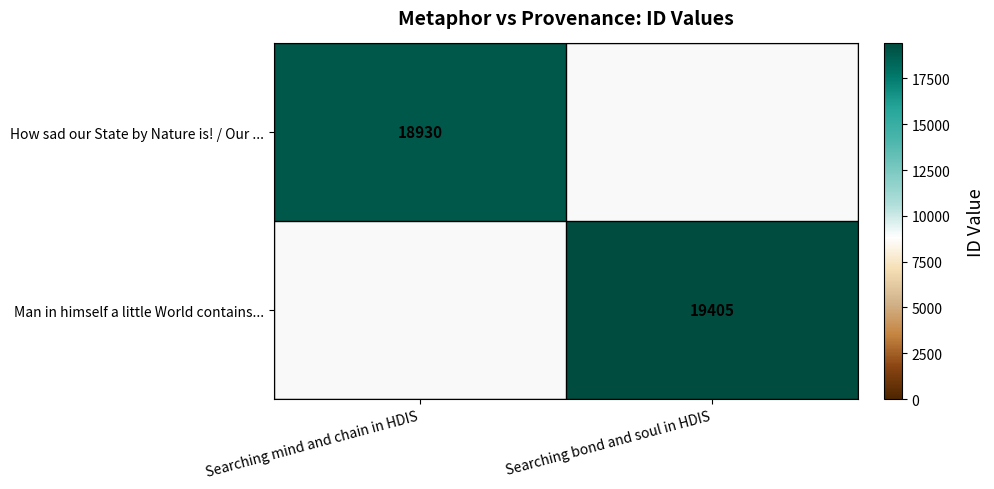

The Man in himself a little World contains... series shows 13067 at Searching bond and soul in HDIS. True or false?

False